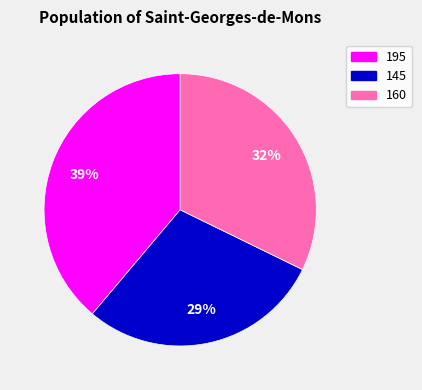

Is it true that 195 is 39% of the pie?

True